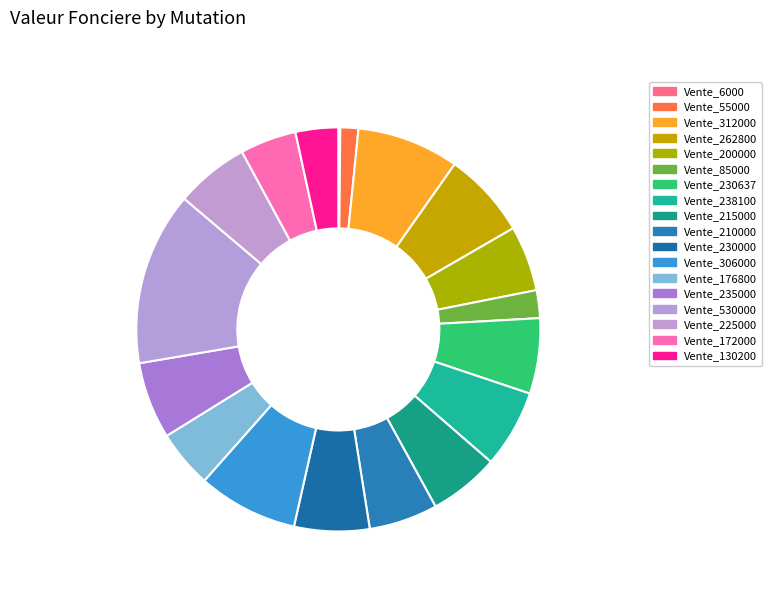

What portion of the pie excludes Vente_85000?

97.8%